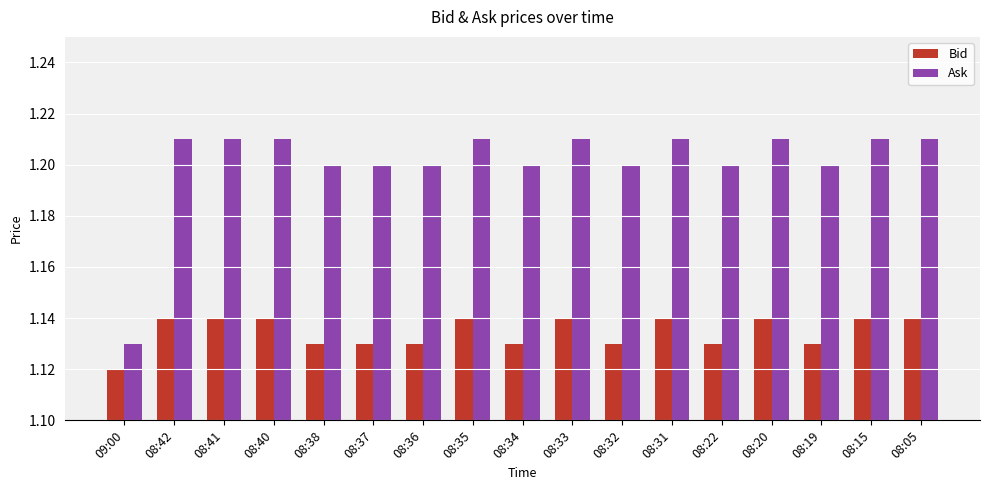

Rank the series at 08:15 from lowest to highest value.

Bid, Ask